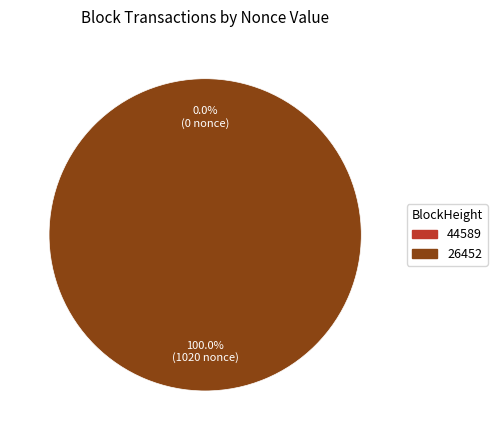

Rank the categories by value from highest to lowest.

26452, 44589